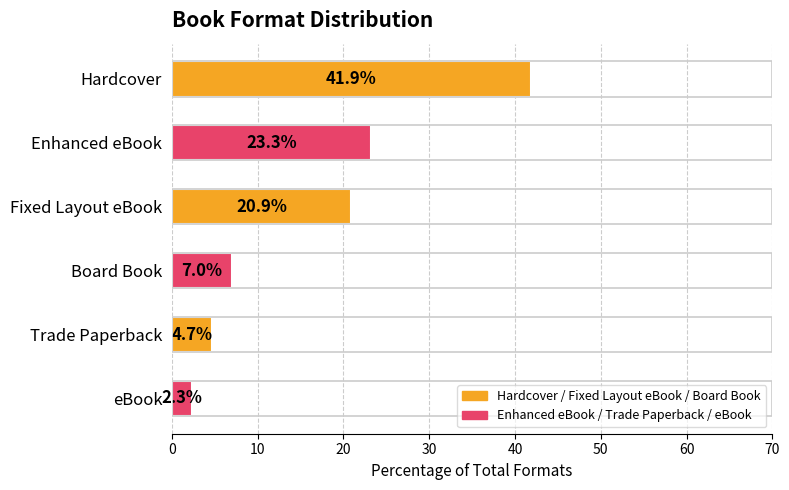

Reading top to bottom, what are all the values shown in this chart?

41.9	23.3	20.9	7.0	4.7	2.3